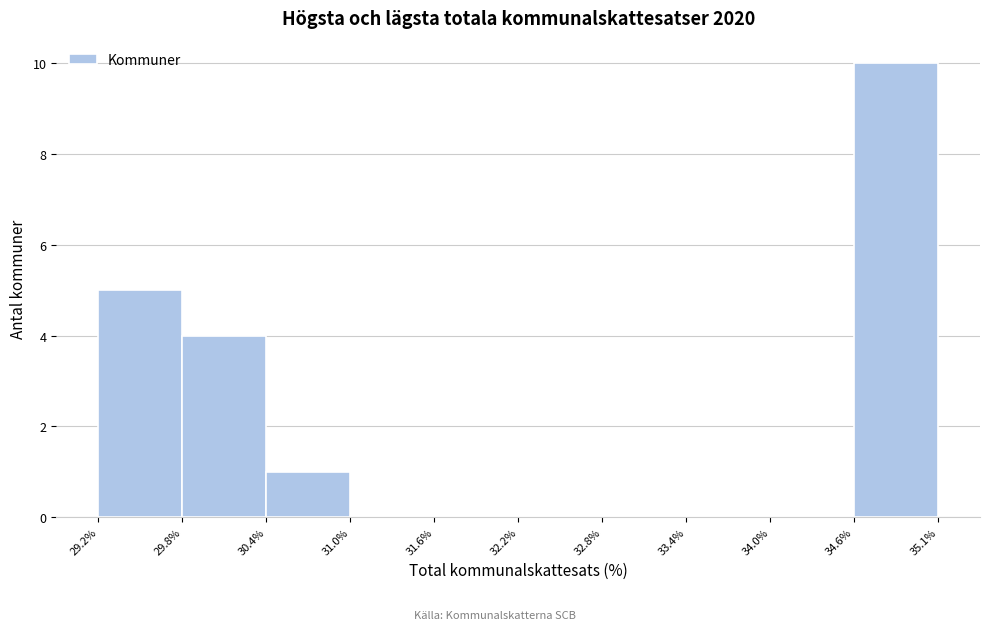

Over which range of the x-axis is the bar tallest?

34.6% to 35.1%